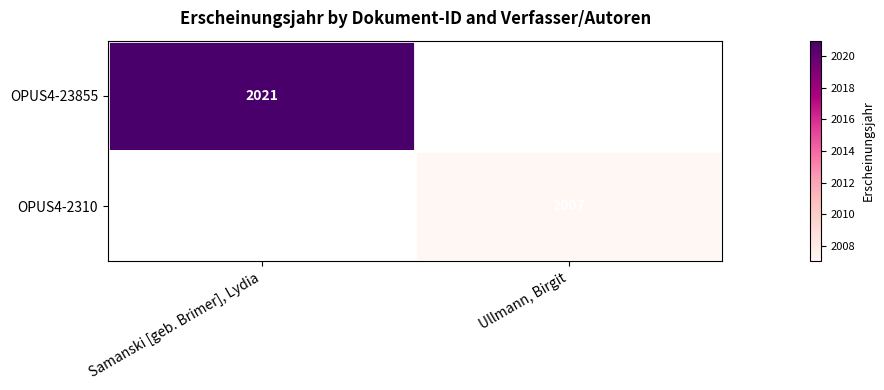

The OPUS4-23855 series shows 2743 at Samanski [geb. Brimer], Lydia. True or false?

False